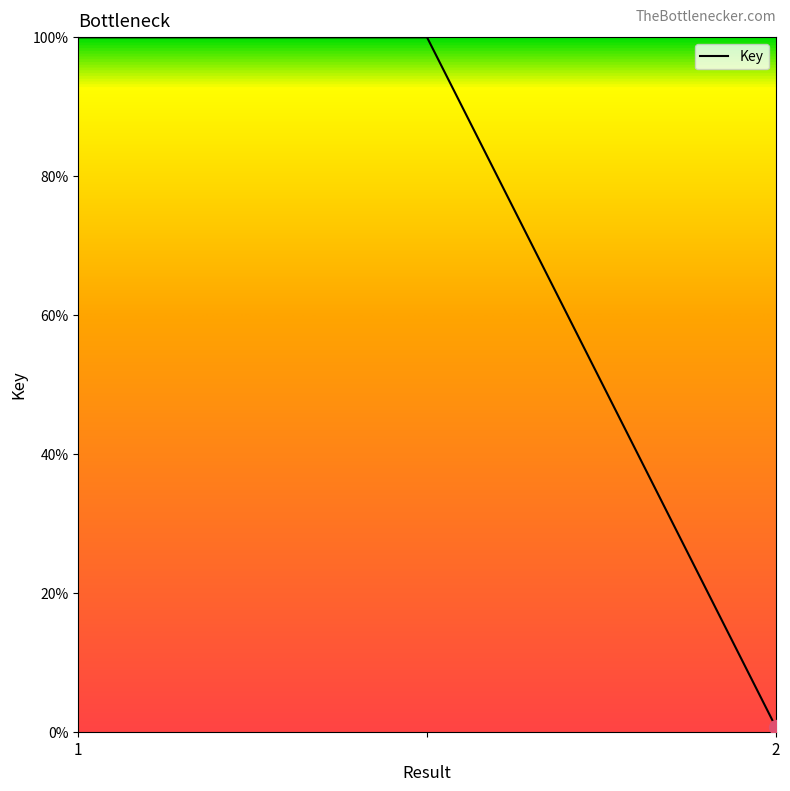

What is the smallest value displayed?

0.7